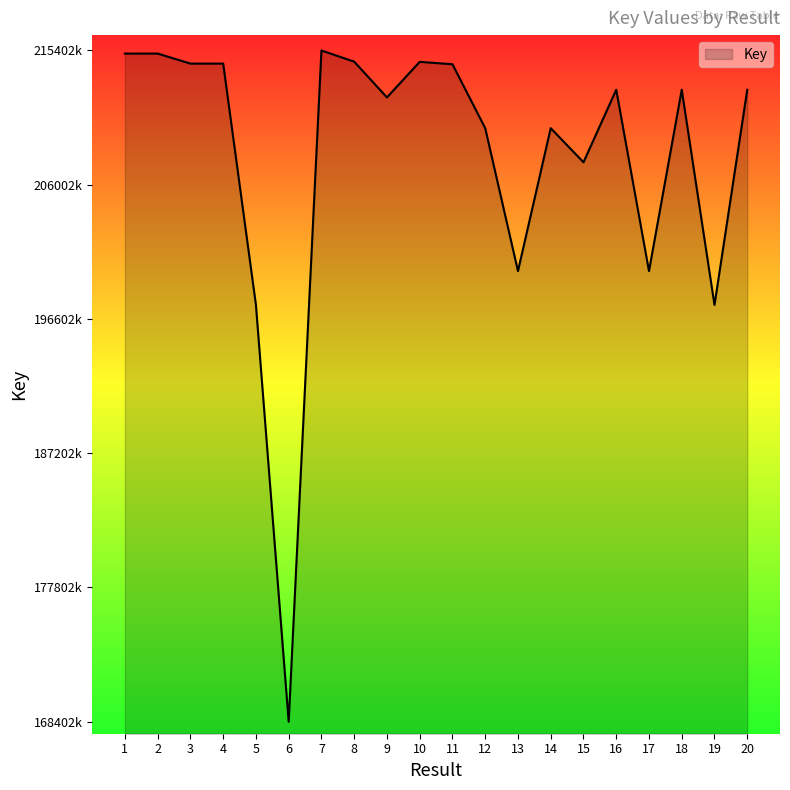

What is the value of the 16th point from the left?

212651942